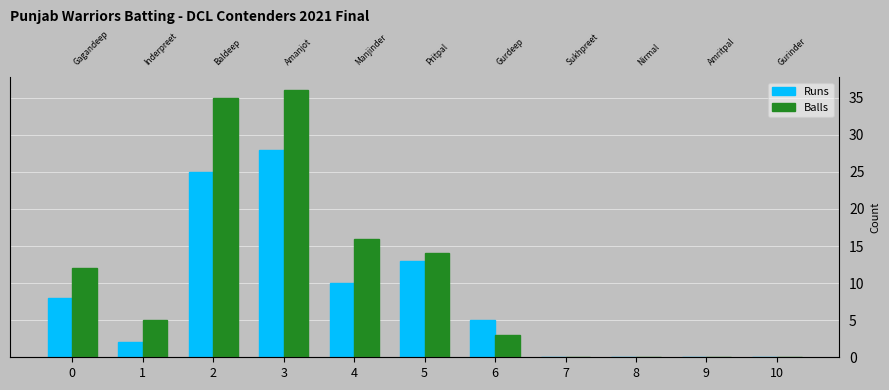

Does the chart contain stacked bars?

No